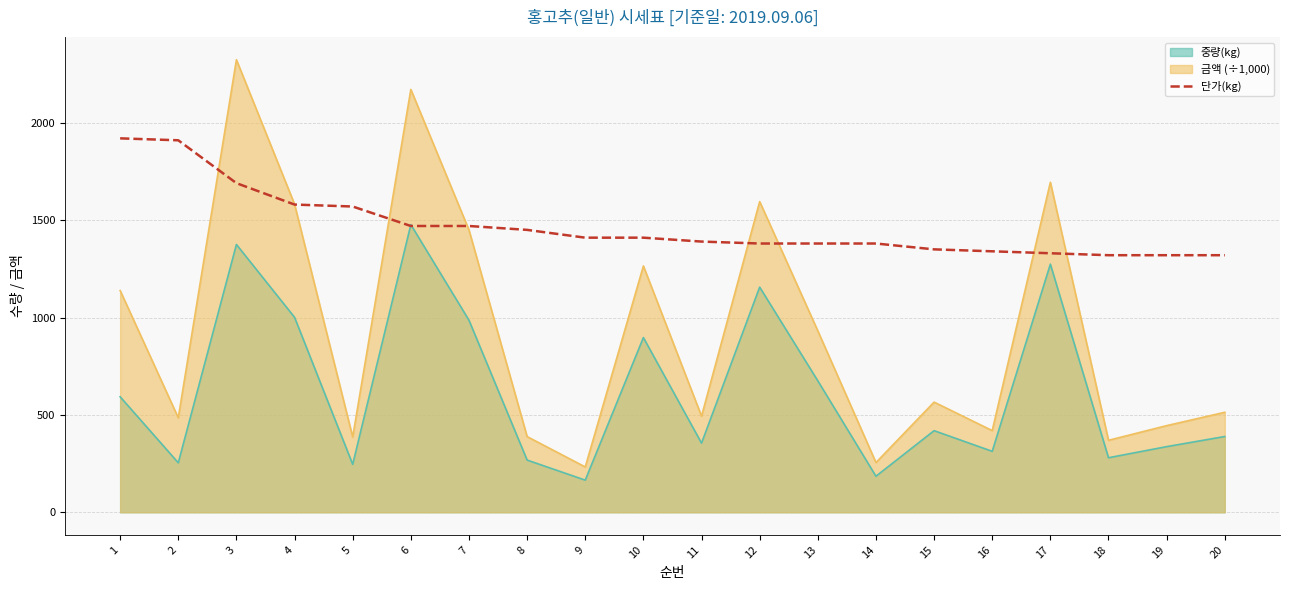

Which series has the widest spread of values?

금액 (÷1,000)